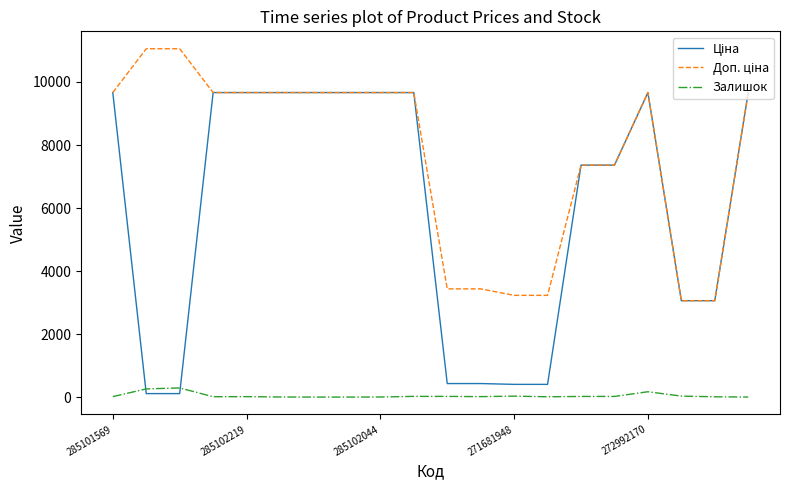

What is the maximum value shown in the chart?

11055.0